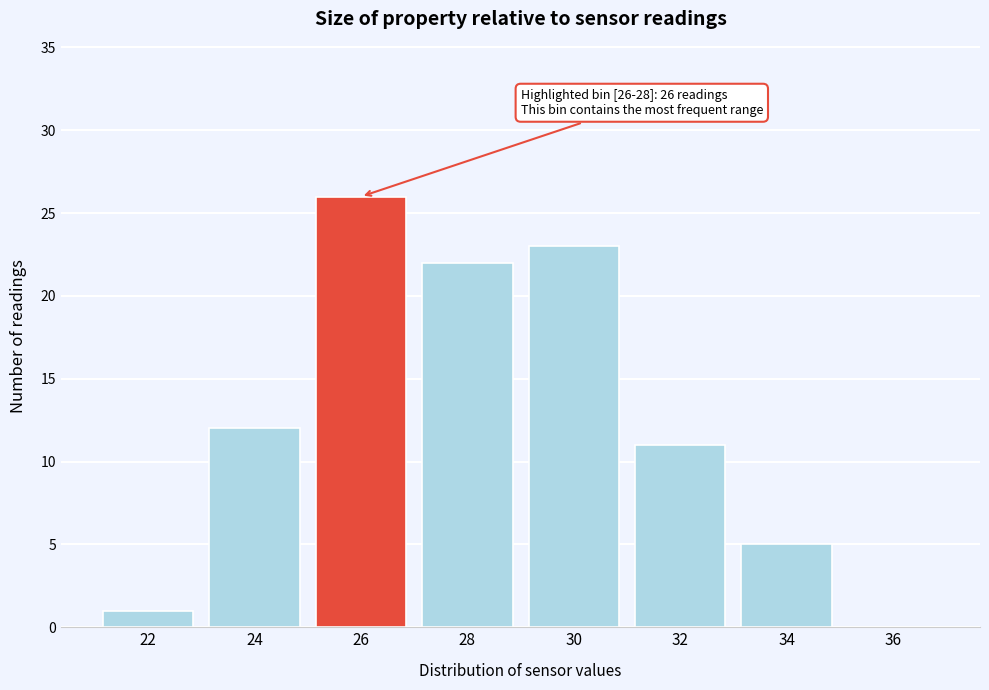

Reading left to right, extract all data points from this chart.

22=1	24=12	26=26	28=22	30=23	32=11	34=5	36=0